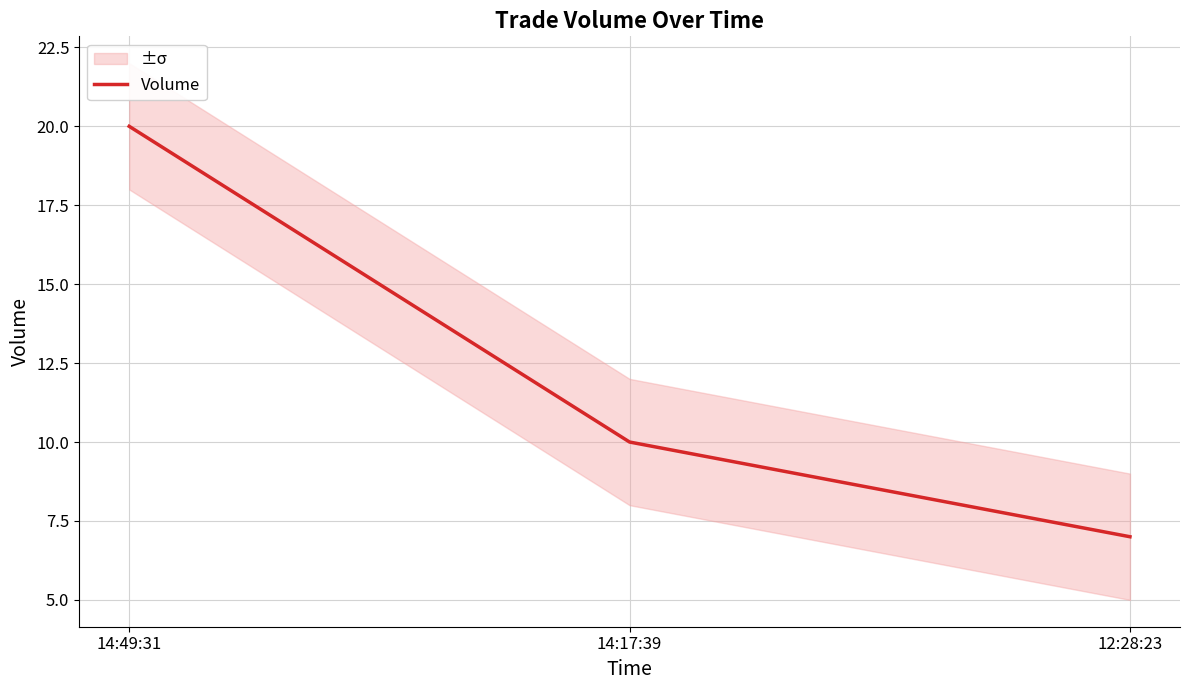

Which category has the highest value across all series?

14:49:31